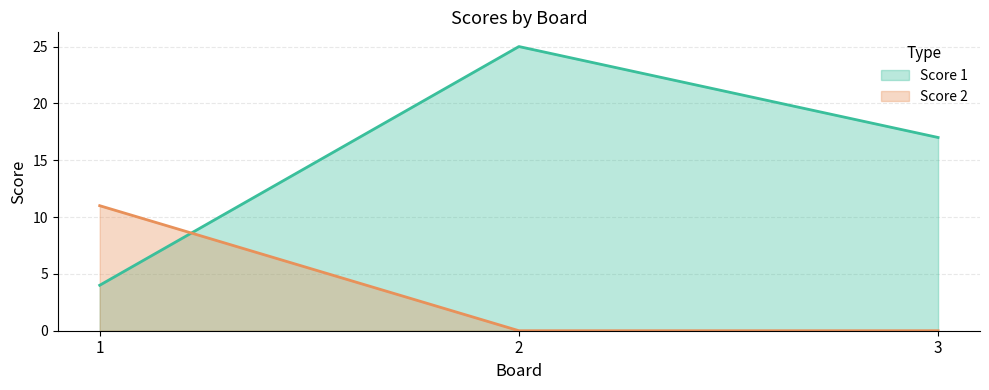

Which series has the largest total across all categories?

Score 1